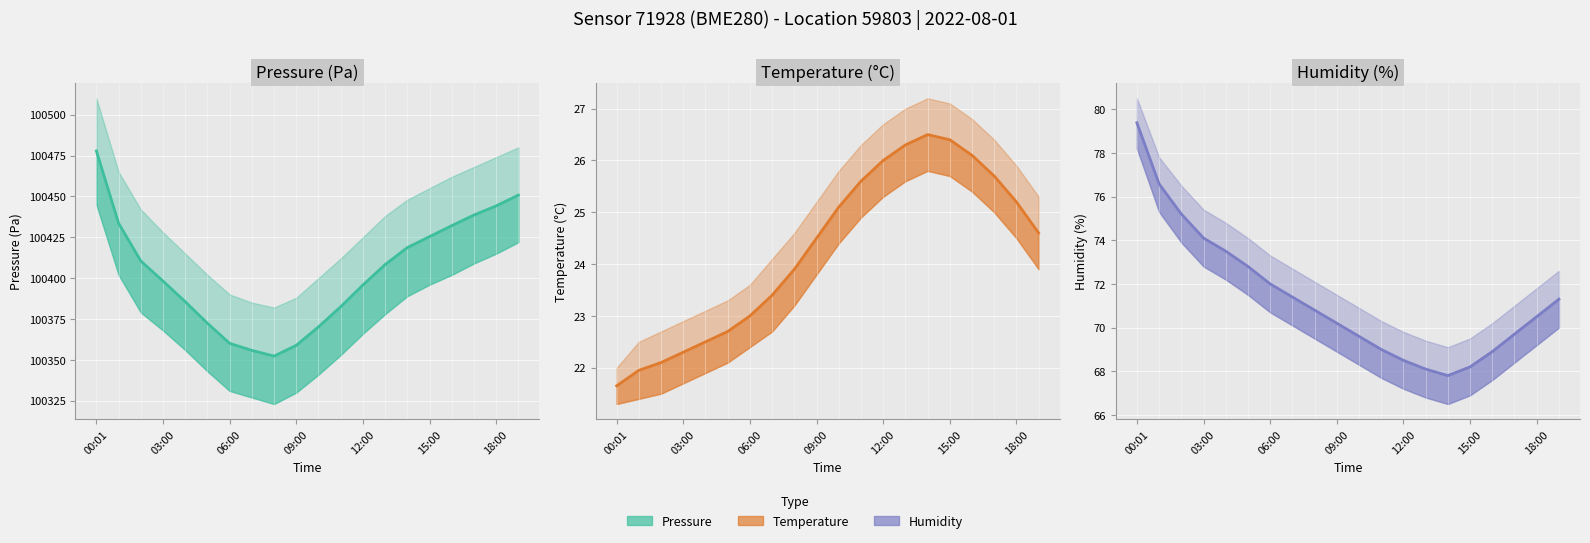

True or false: temperature has a value of 36.6 at 15:00.

False